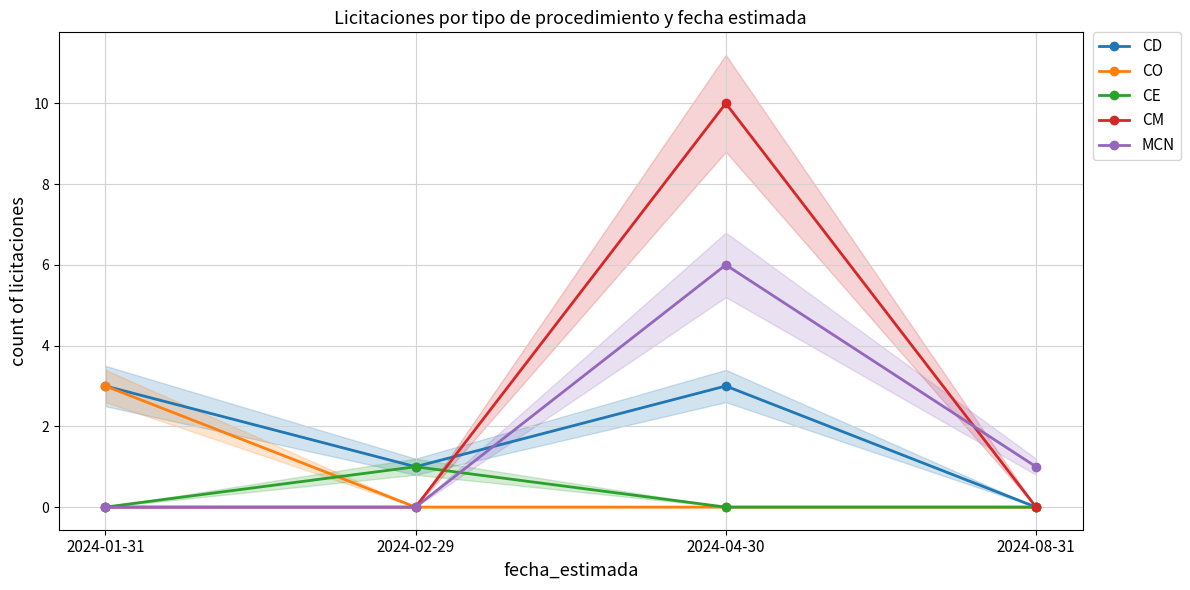

At which category does MCN reach its first local peak?

2024-04-30